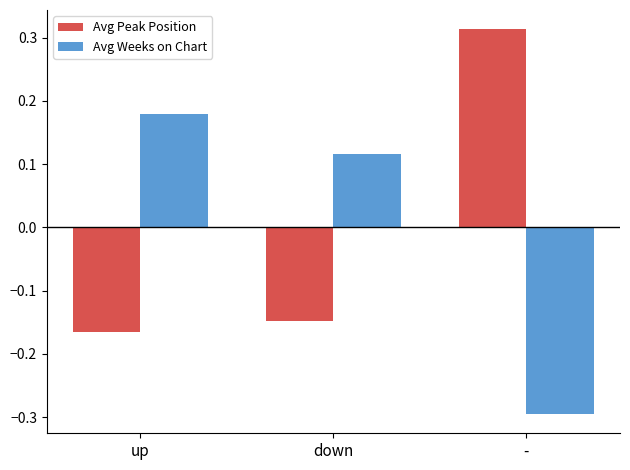

What value does the Avg Weeks on Chart series have at -?

-0.3